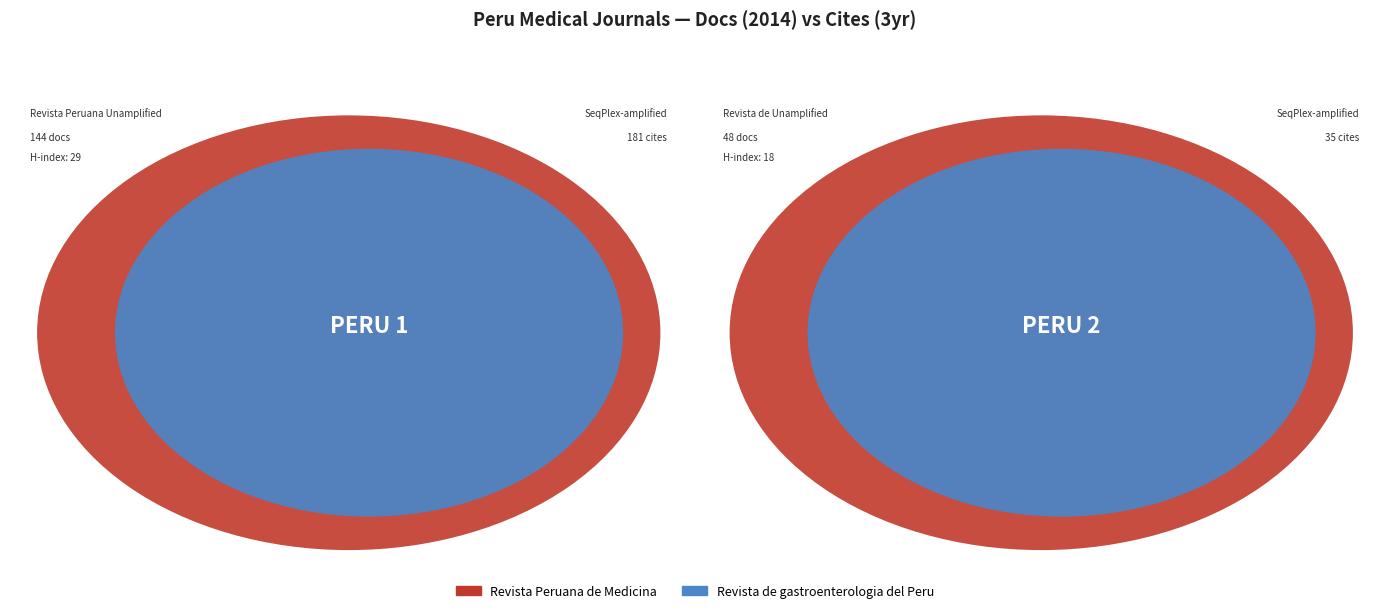

True or false: Revista Peruana de Medicina accounts for 88% of the total.

False